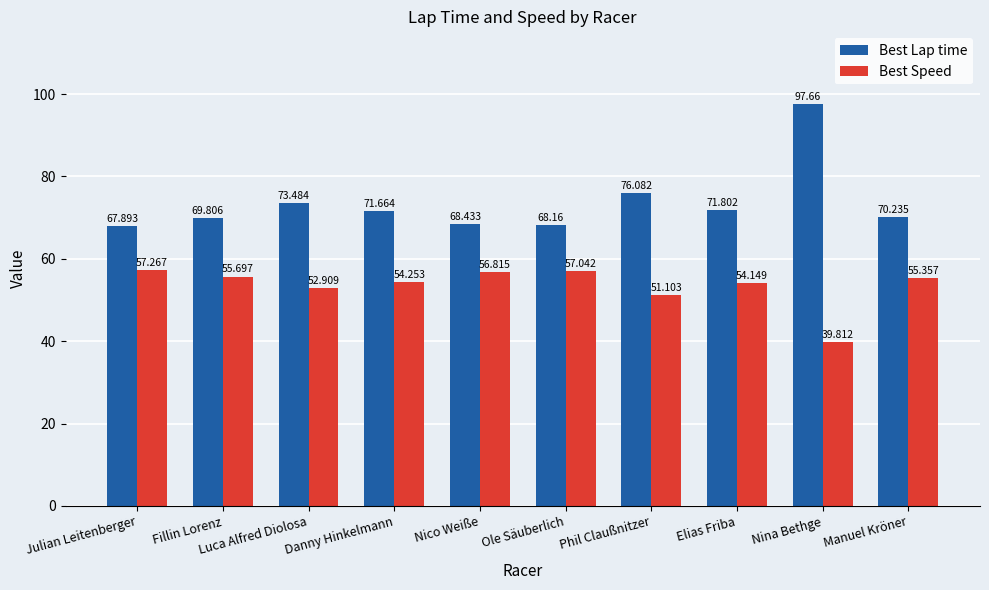

What is the minimum value for Best Lap time?

67.9